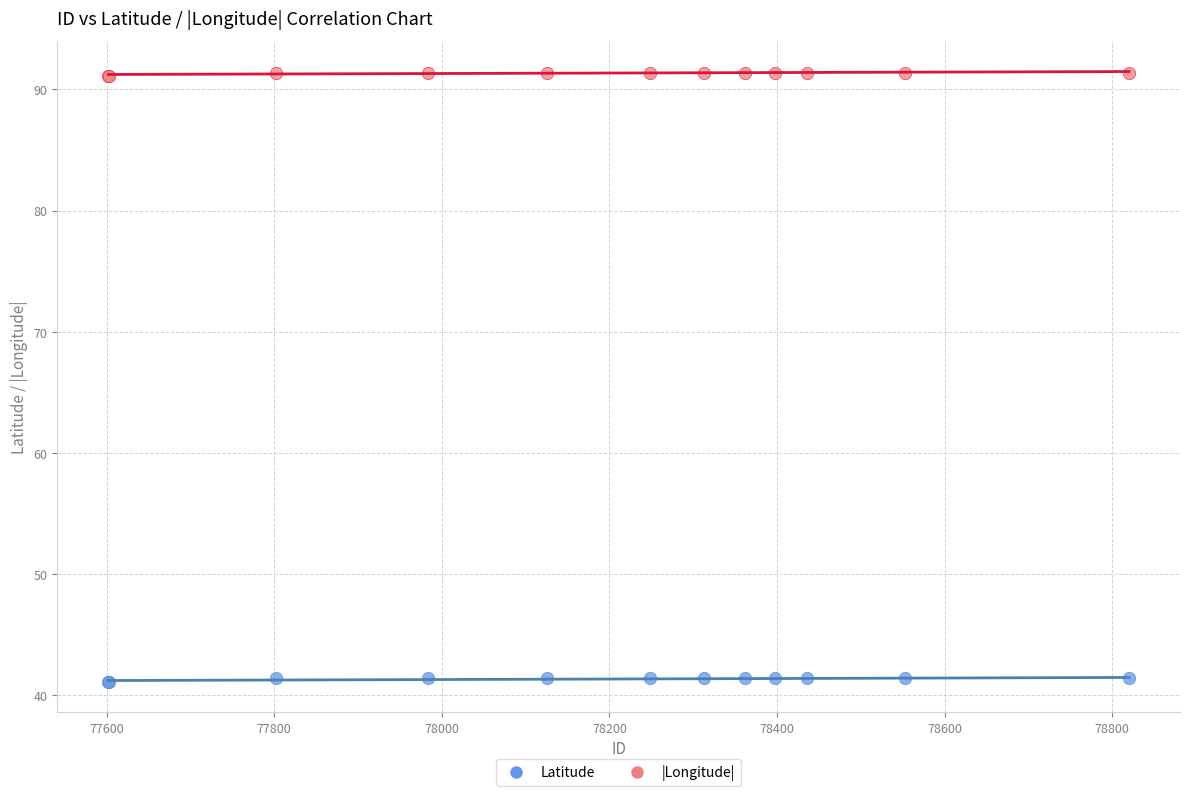

Which series reaches the maximum Y coordinate?

|Longitude|